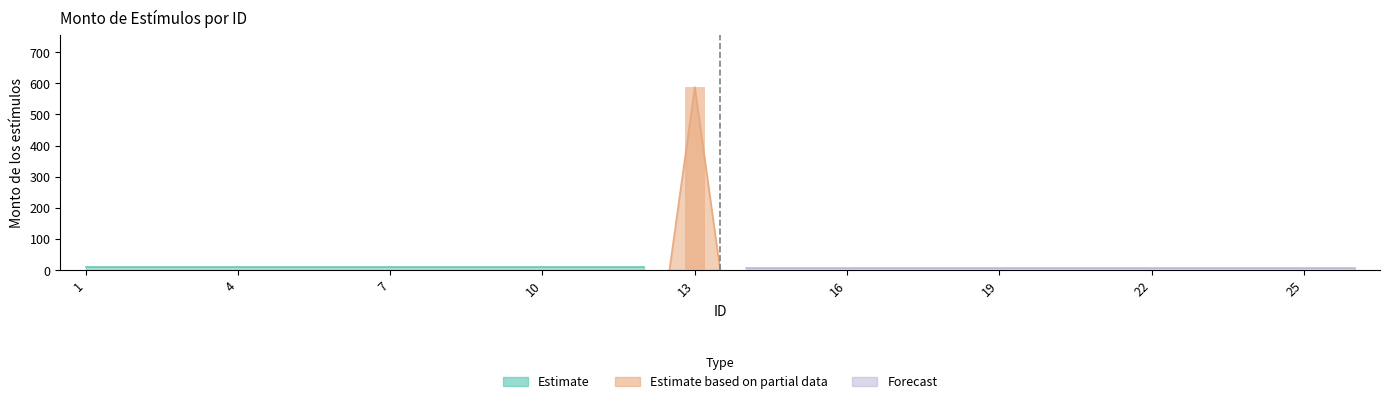

How many bars are there in each group?

2